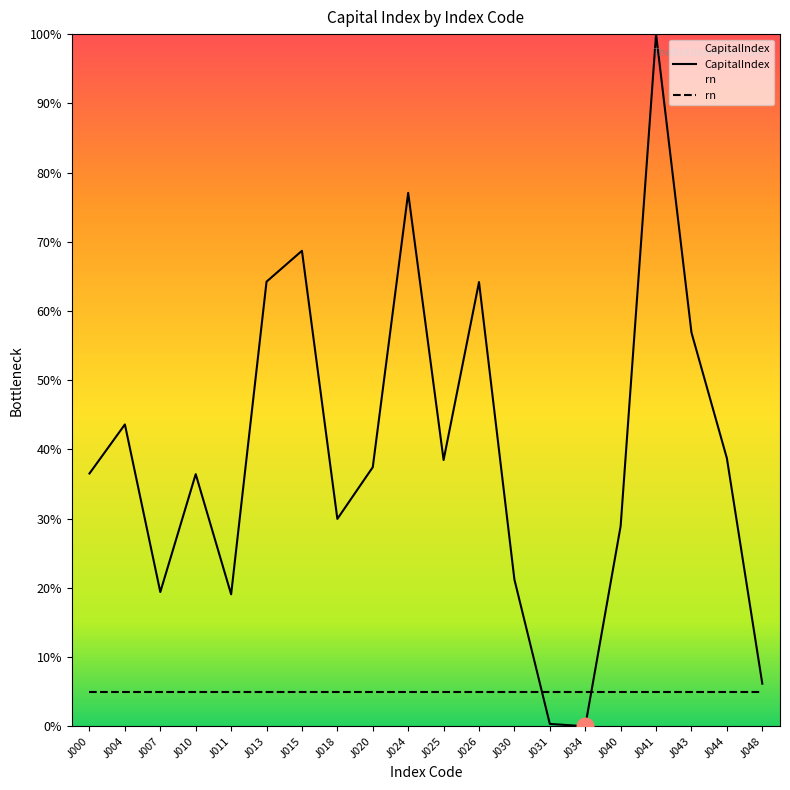

What is the value of the CapitalIndex point at the 7th from the left?

68.7